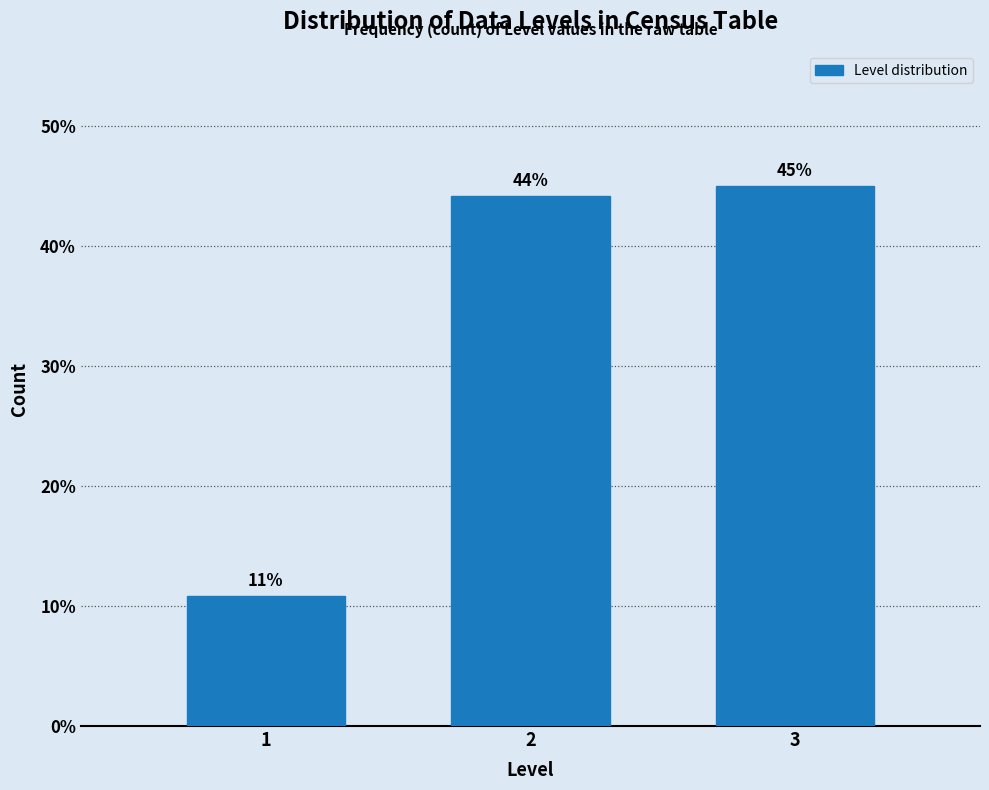

What is the approximate value at 3?

45.0